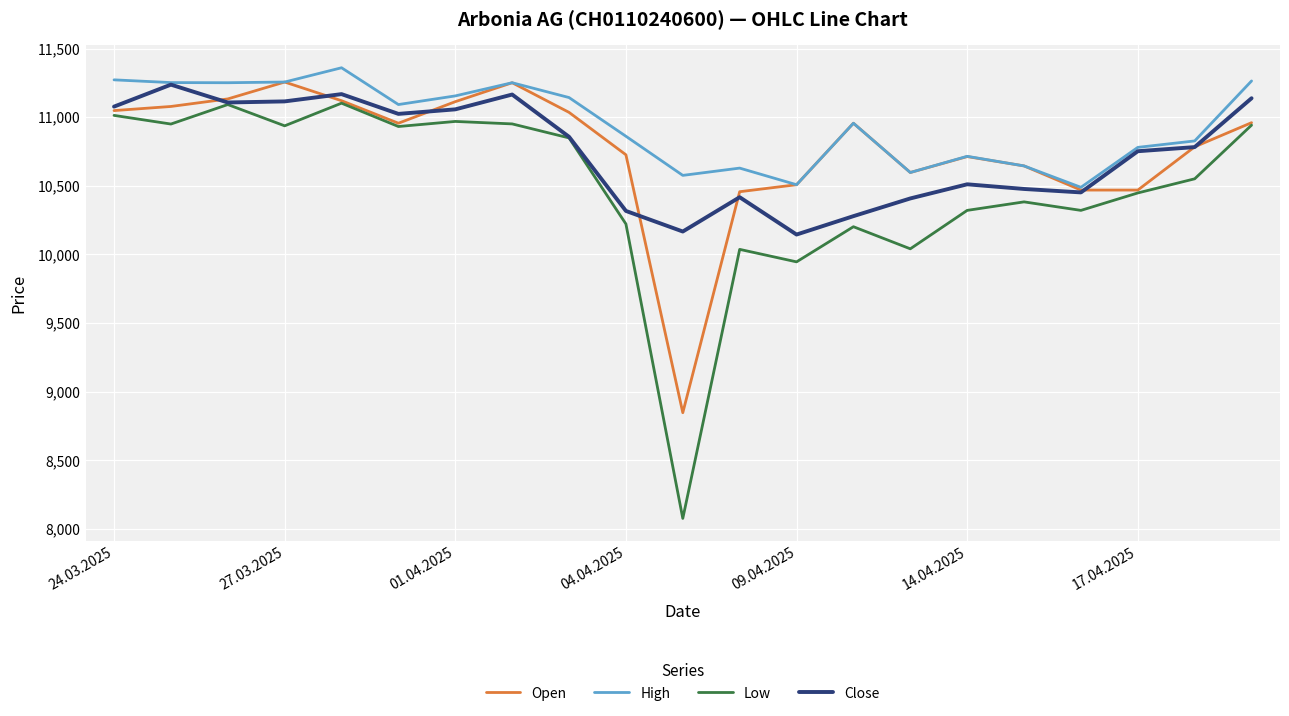

What is the minimum value for High?

10489